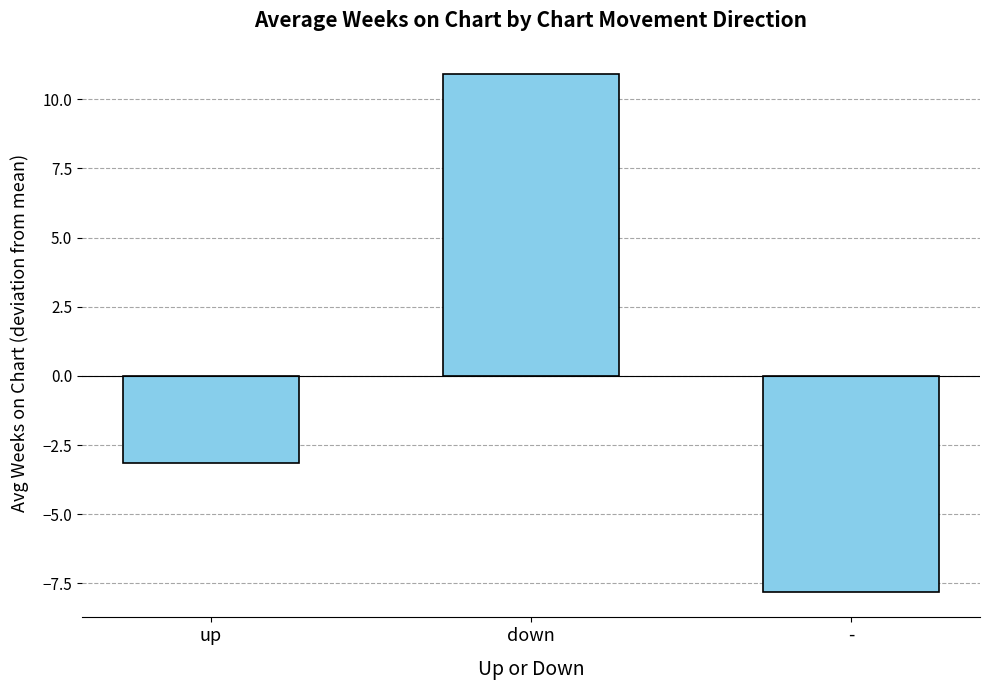

List the labels in order of value, largest first.

down, up, -